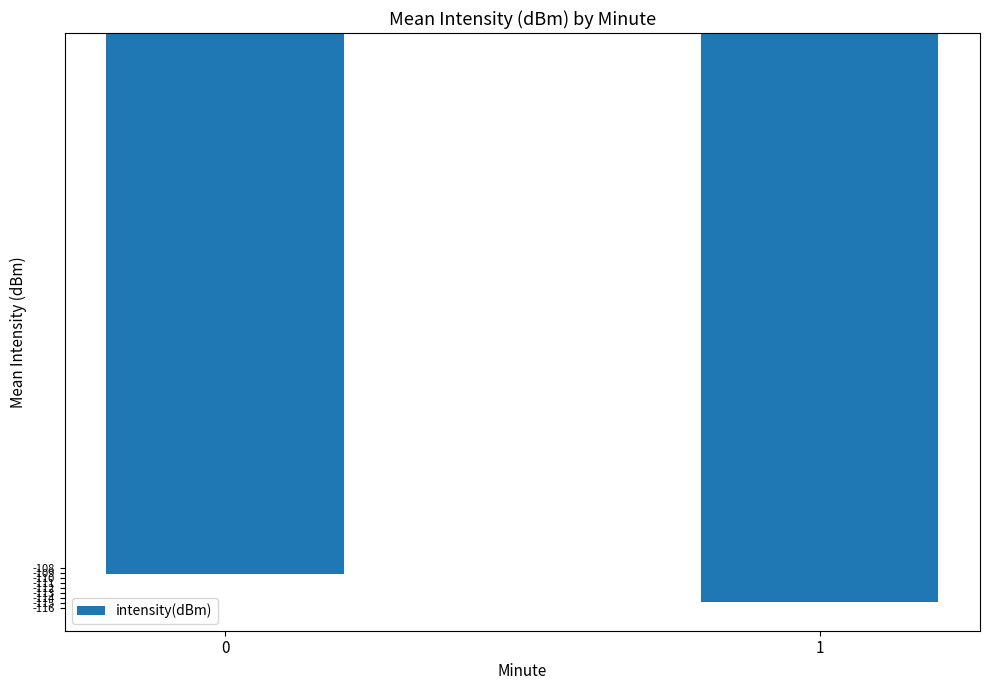

The chart shows a value of -114.9 at 1. True or false?

True